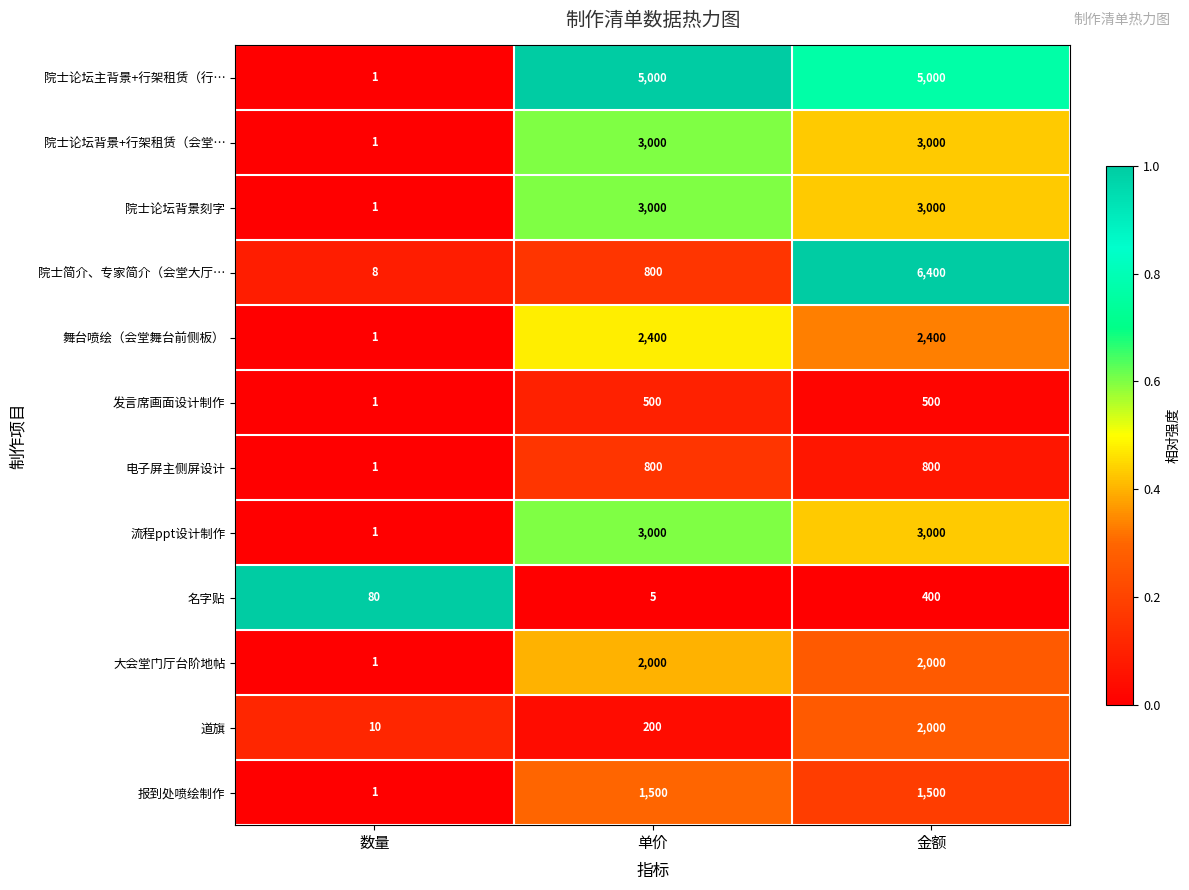

What value does the 道旗 series have at 单价?

200